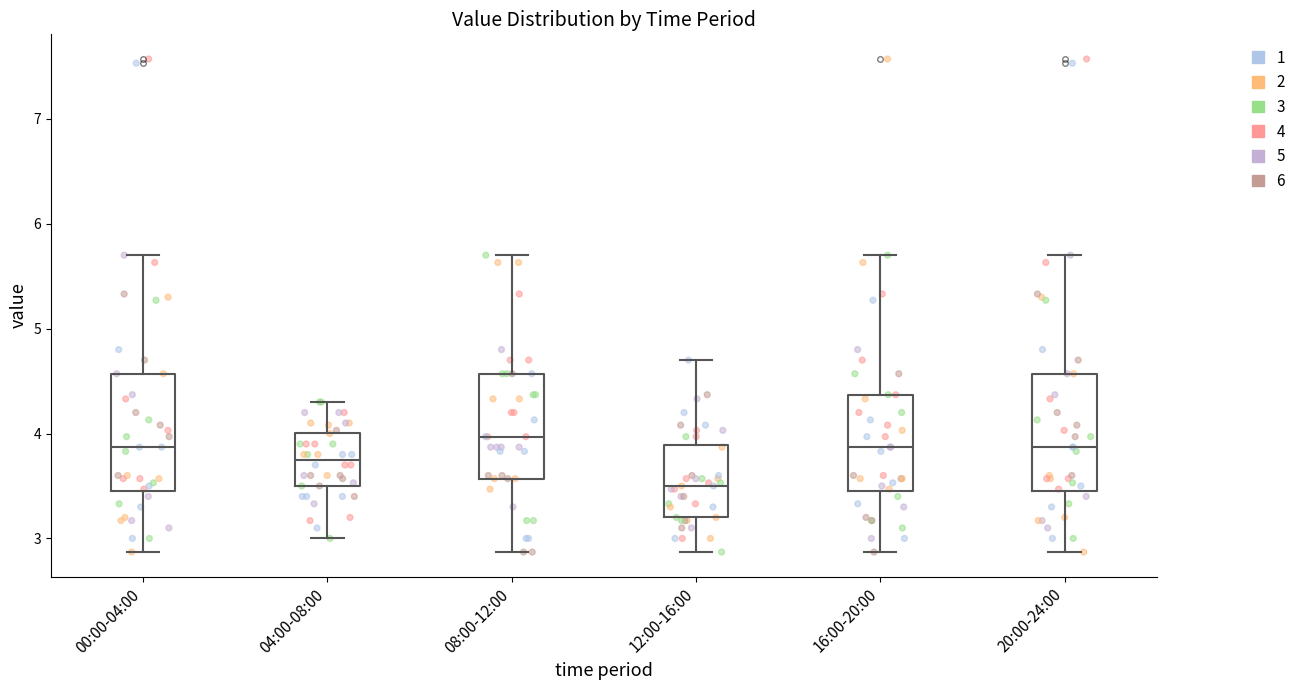

Reading left to right, read every box against the y-axis: the position of its median line, the range the box covers, and the ends of its whiskers. The values are not printed on the chart, so give them approximately, as read against the axis.

00:00-04:00: median 3.9, box 3.5 to 4.6, whiskers 2.9 to 5.7
04:00-08:00: median 3.8, box 3.5 to 4.0, whiskers 3.0 to 4.3
08:00-12:00: median 4.0, box 3.6 to 4.6, whiskers 2.9 to 5.7
12:00-16:00: median 3.5, box 3.2 to 3.9, whiskers 2.9 to 4.7
16:00-20:00: median 3.9, box 3.5 to 4.4, whiskers 2.9 to 5.7
20:00-24:00: median 3.9, box 3.5 to 4.6, whiskers 2.9 to 5.7